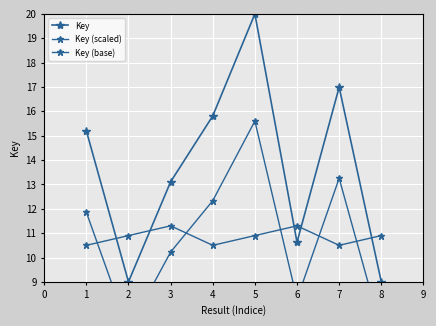

Does the chart display data point markers on the line(s)?

Yes